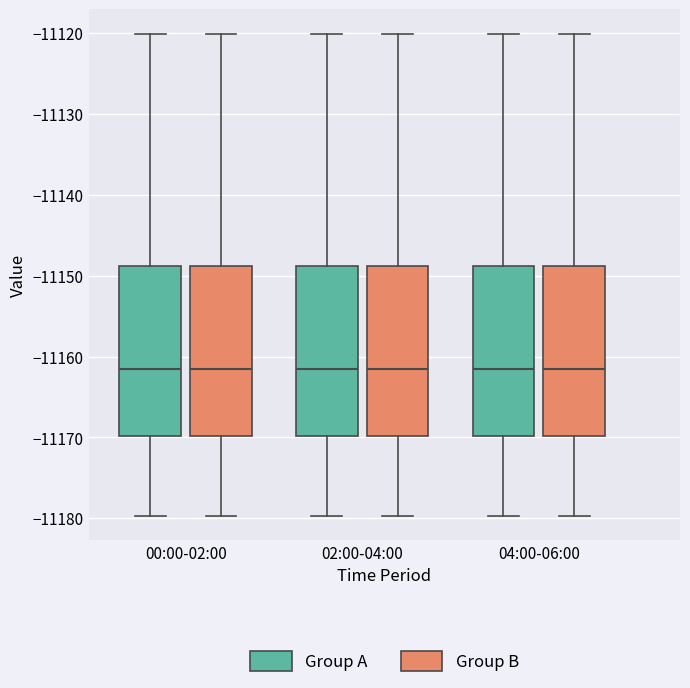

Reading left to right, transcribe this box plot: for each box, give where its median line is, the range the box spans, and where its two whiskers end, as read against the y-axis. The values are not printed on the chart, so give them approximately, as read against the axis.

00:00-02:00 (Group A): median -11161, box -11170 to -11149, whiskers -11180 to -11120
00:00-02:00 (Group B): median -11161, box -11170 to -11149, whiskers -11180 to -11120
02:00-04:00 (Group A): median -11161, box -11170 to -11149, whiskers -11180 to -11120
02:00-04:00 (Group B): median -11161, box -11170 to -11149, whiskers -11180 to -11120
04:00-06:00 (Group A): median -11161, box -11170 to -11149, whiskers -11180 to -11120
04:00-06:00 (Group B): median -11161, box -11170 to -11149, whiskers -11180 to -11120